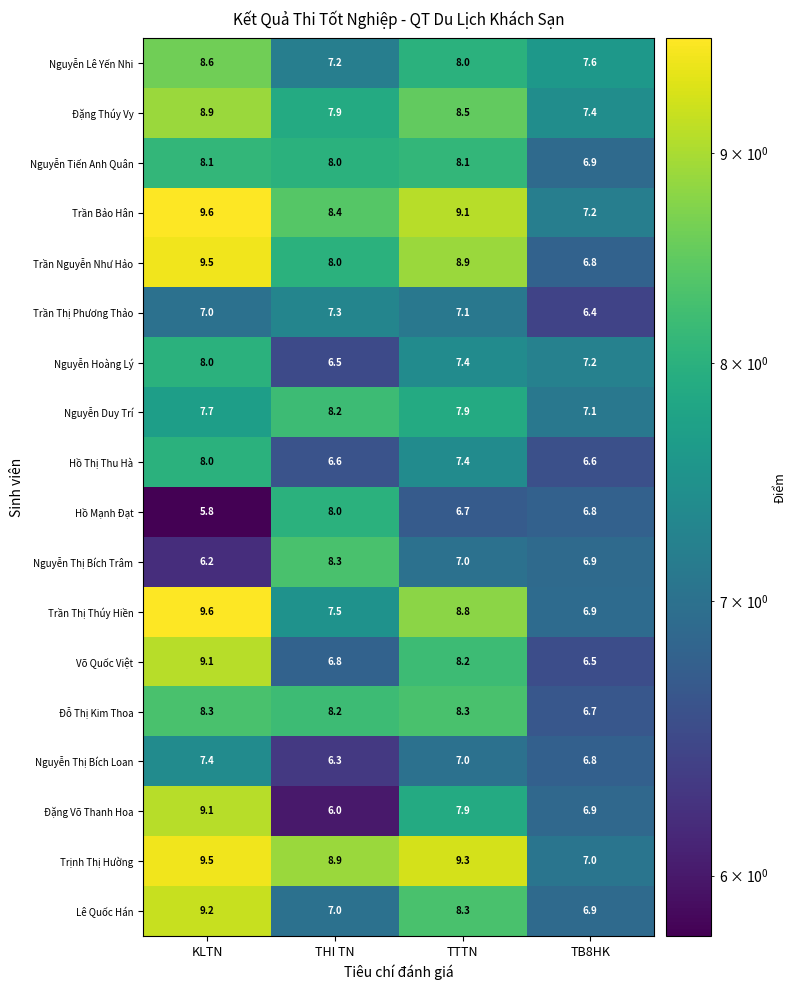

Which series has the largest range (max minus min)?

Đặng Võ Thanh Hoa